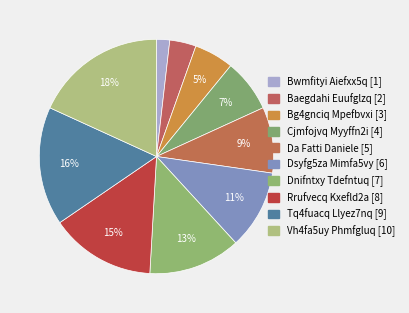

What is the largest slice in the pie chart?

Vh4fa5uy Phmfgluq